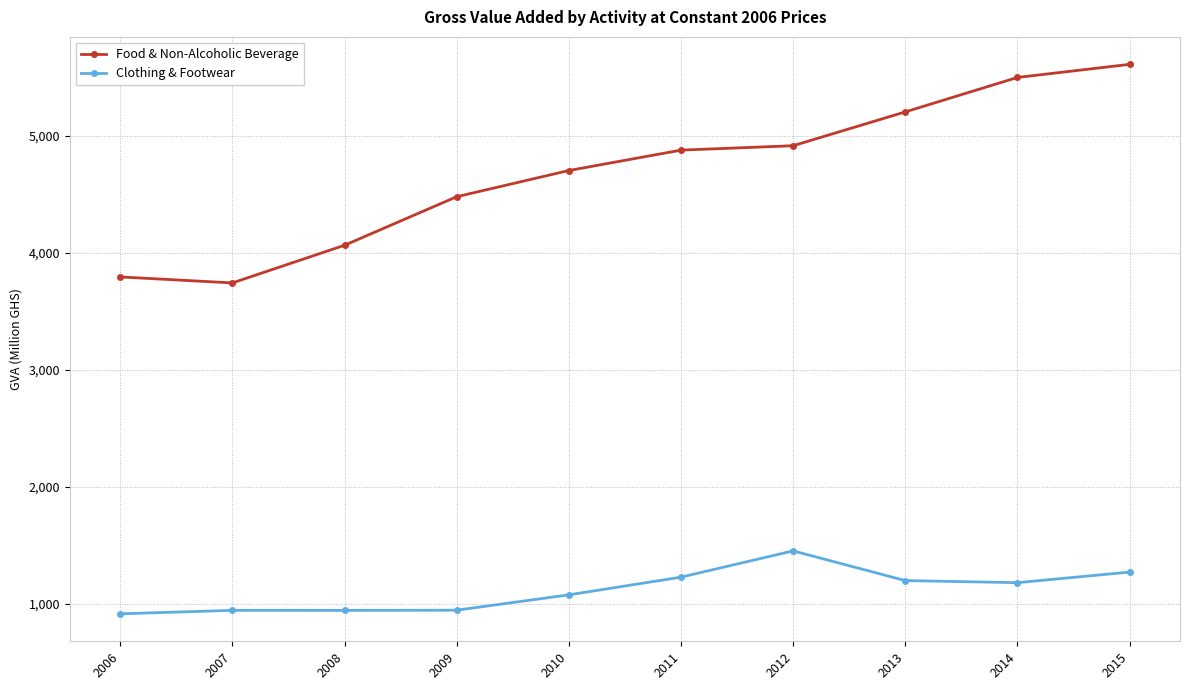

What is the spread (max minus min) of values at 2012?

3463.4